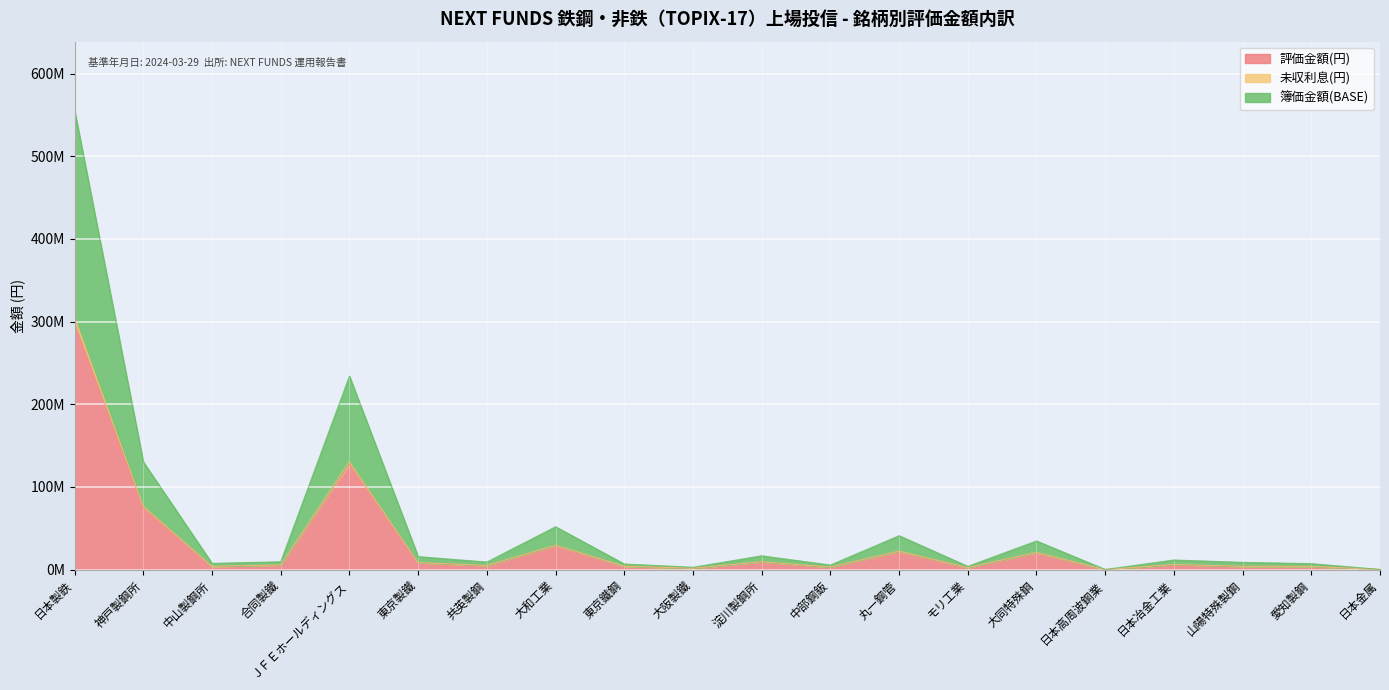

The value of 未収利息(円) at 日本高周波鋼業 is 423978. True or false?

False